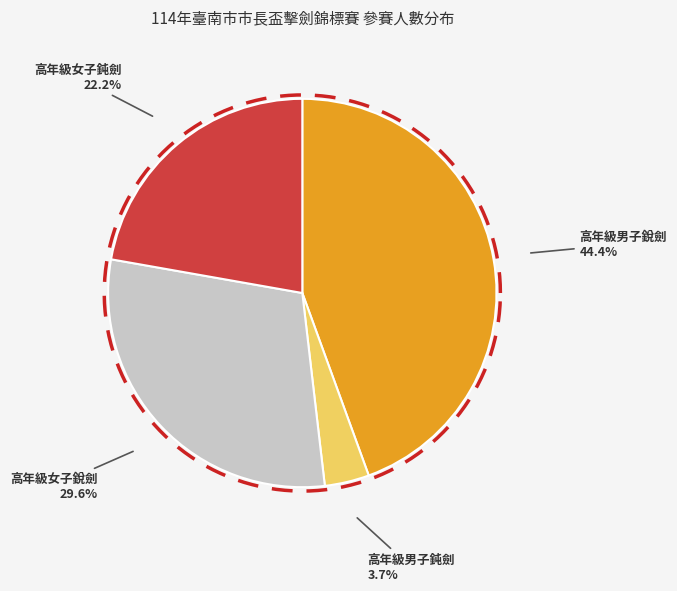

Which has a higher value, 高年級男子銳劍 or 高年級男子鈍劍?

高年級男子銳劍